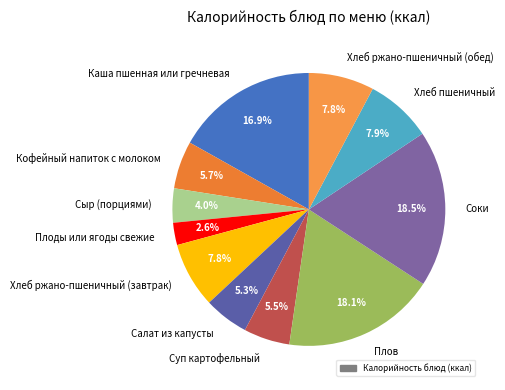

True or false: Хлеб ржано-пшеничный (обед) accounts for 8% of the total.

True